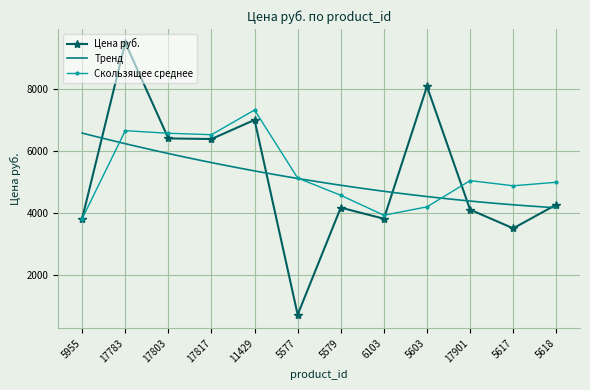

At which label does the data first exceed 4270?

17783